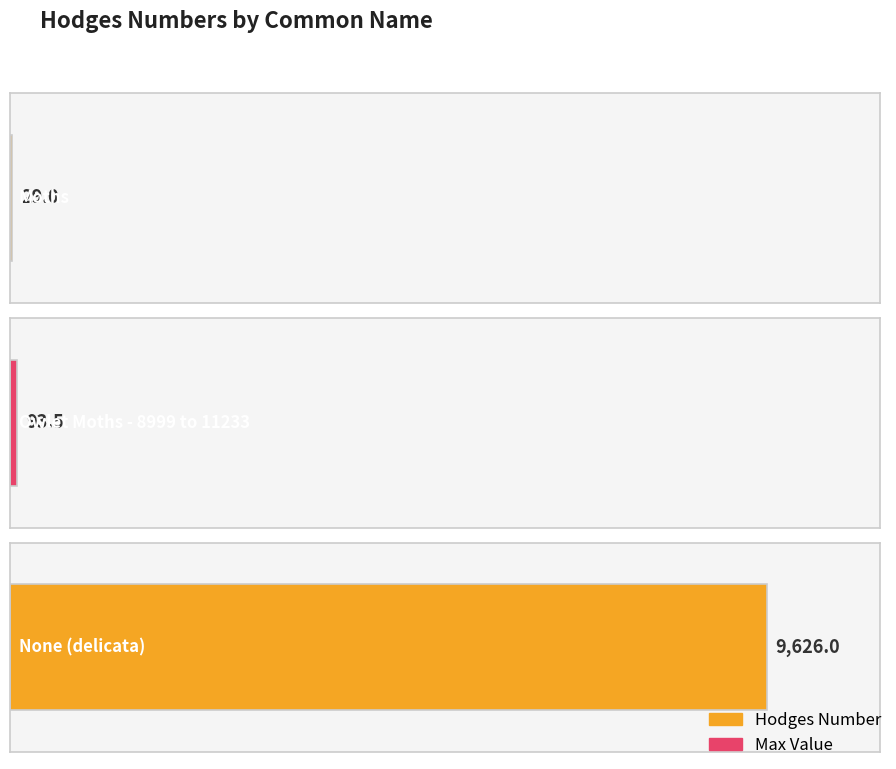

Is it true that the value at Owlet Moths - 8999 to 11233 is 140.8?

False